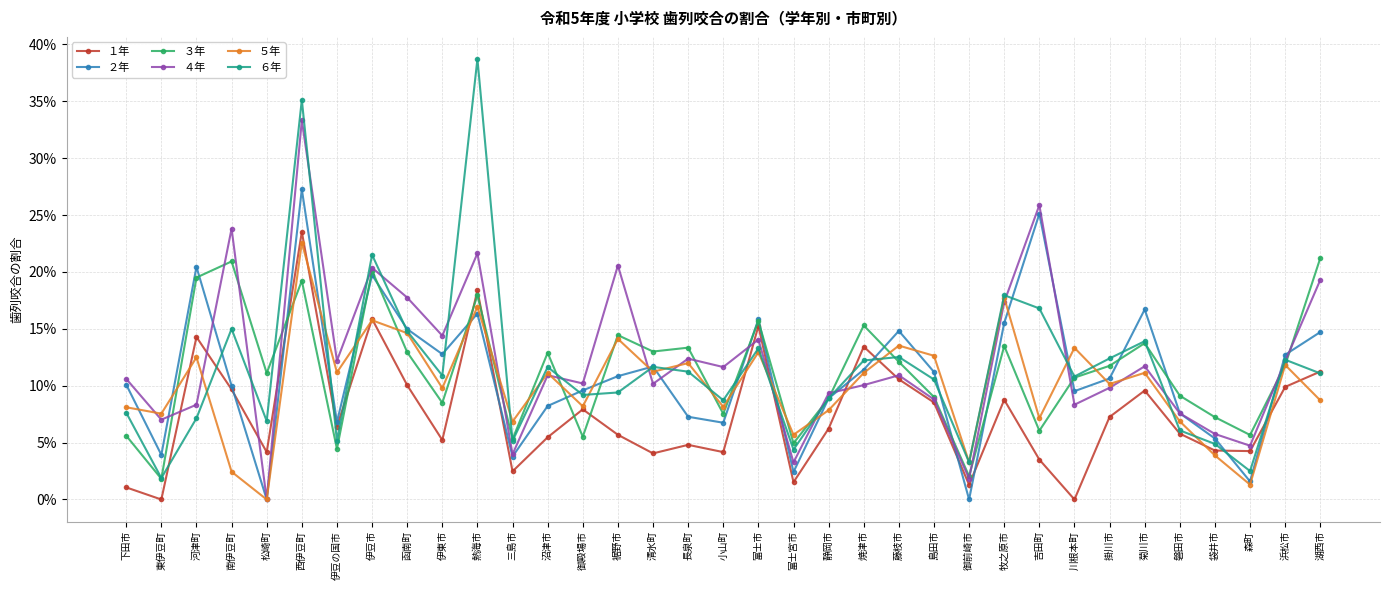

What are all the series names shown in the legend?

１年, ２年, ３年, ４年, ５年, ６年